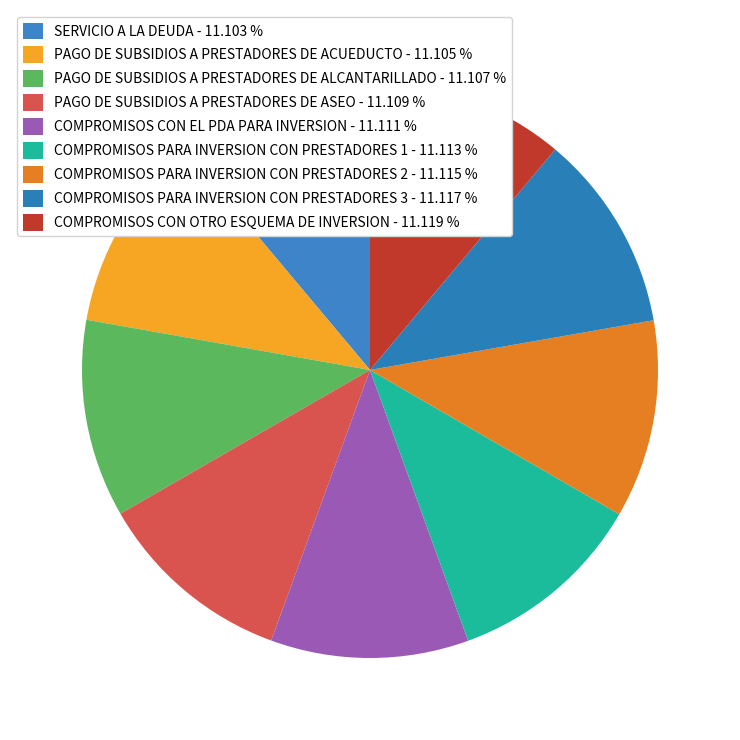

What percentage do COMPROMISOS PARA INVERSION CON PRESTADORES 3 and SERVICIO A LA DEUDA together represent?

22.2%